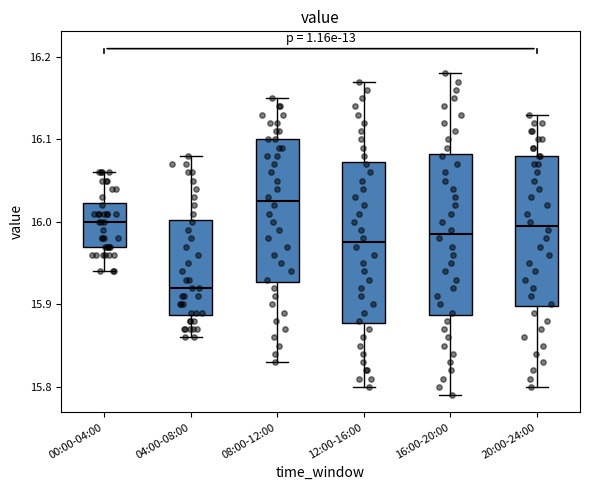

Which box has the lowest median line?

04:00-08:00